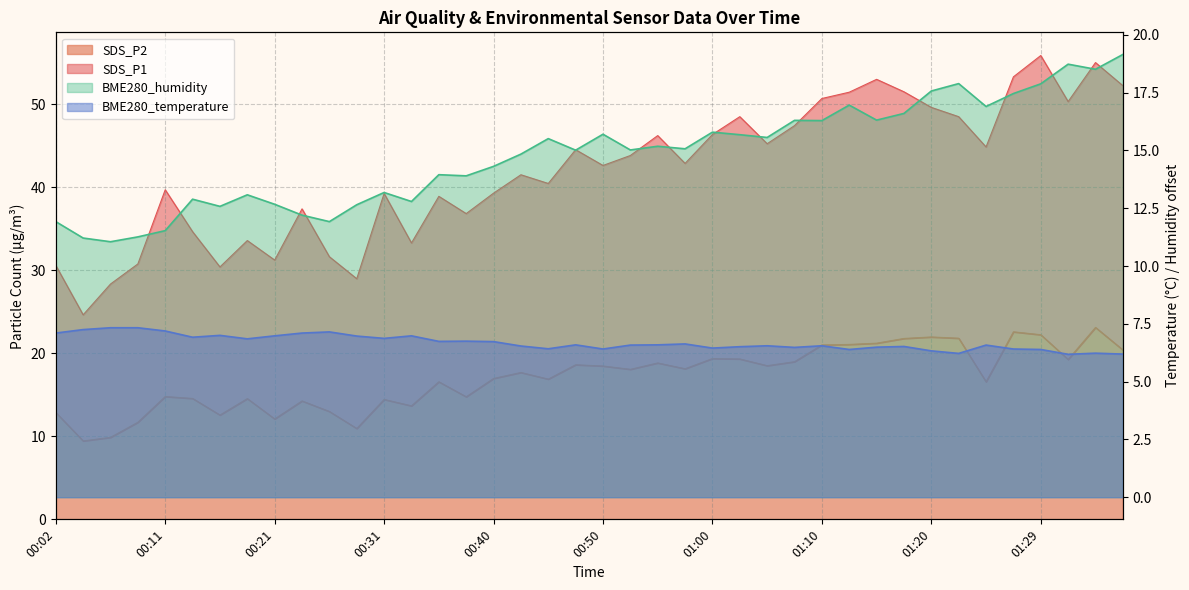

Rank the series by their maximum value, from lowest to highest.

BME280_temperature, BME280_humidity, SDS_P2, SDS_P1